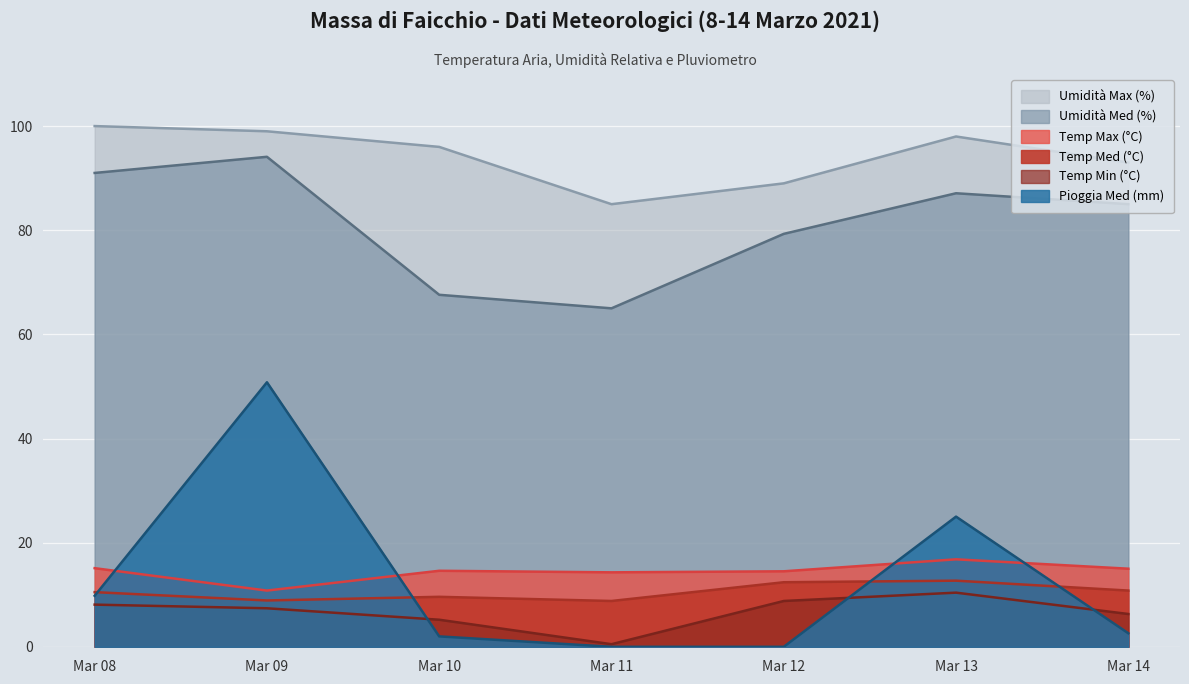

True or false: Umidità Max (%) and Temp Med (°C) intersect in this chart.

False